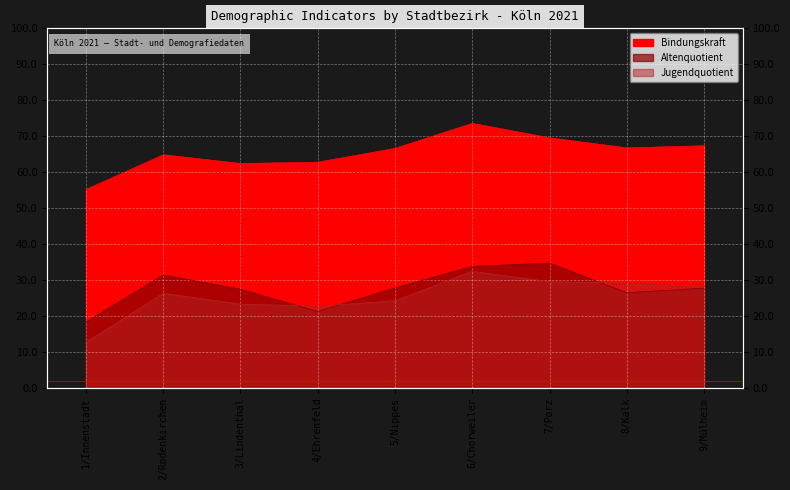

The value of Bindungskraft at 6/Chorweiler is 46.8. True or false?

False